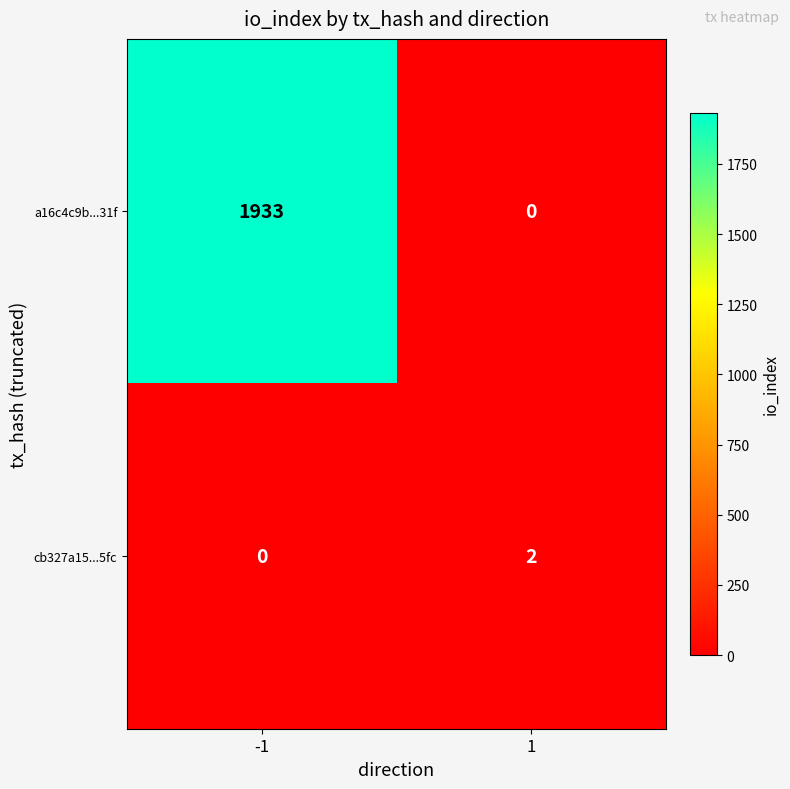

Rank the series by their average value, from highest to lowest.

a16c4c9b...31f, cb327a15...5fc